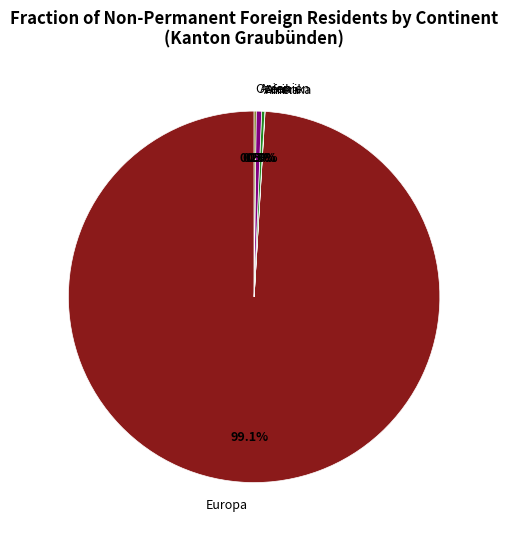

To the nearest percent, what percentage of the pie is Europa?

99%